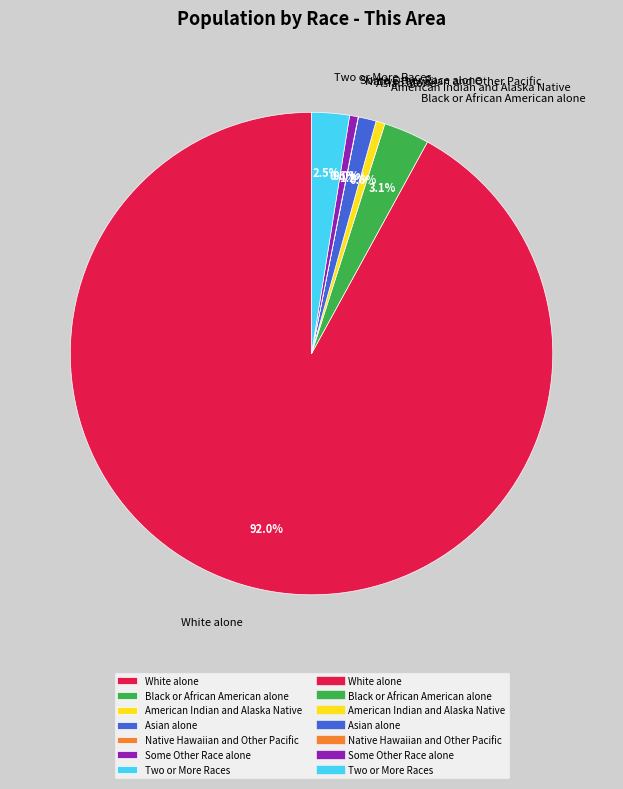

Does White alone represent more than half of the total?

Yes